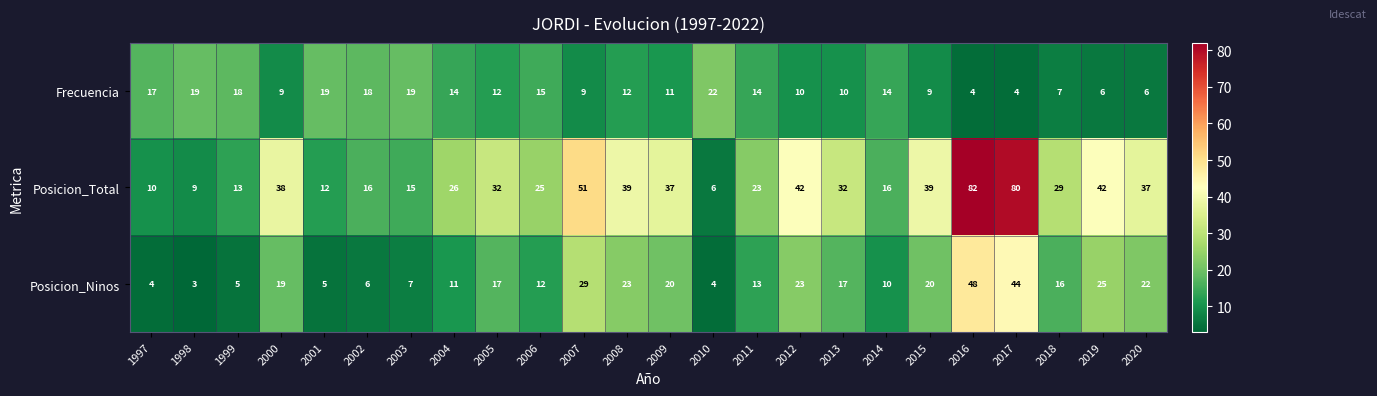

True or false: Posicion_Ninos has a value of 17 at 2013.

True